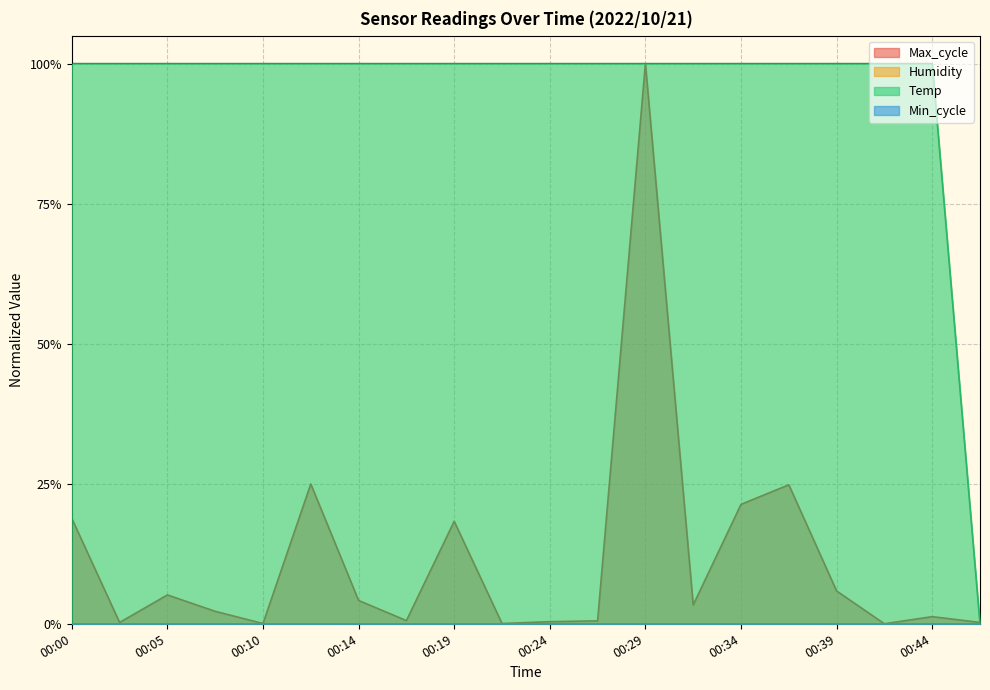

At how many categories does at least one series exceed 0?

20